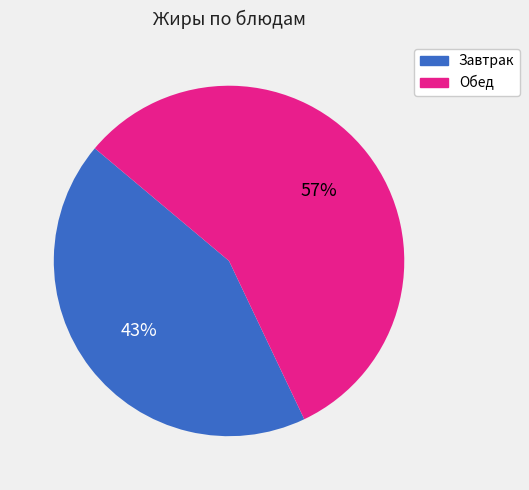

To the nearest percent, what is the average slice percentage?

50%